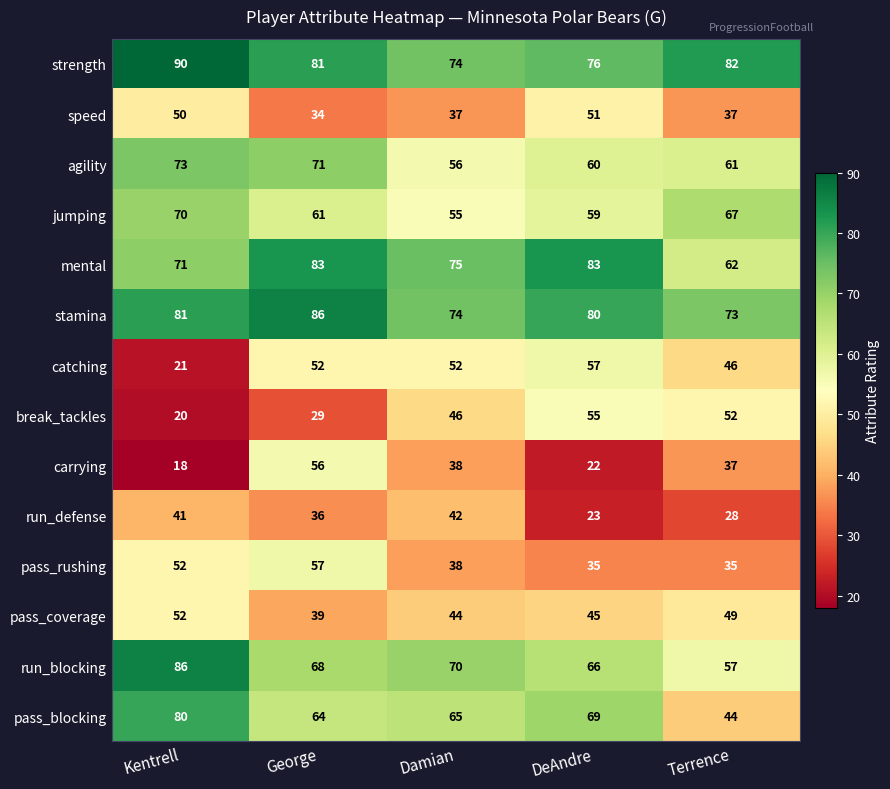

What is the greatest value displayed?

90